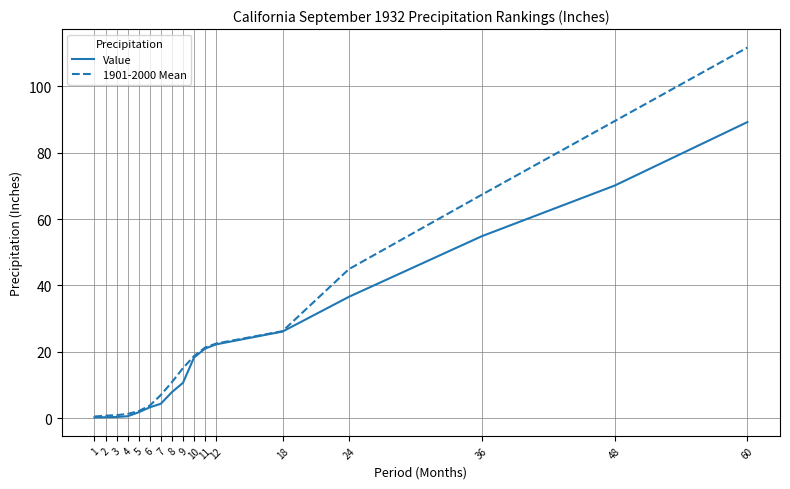

Is the value of Value at 48 greater than the value of 1901-2000 Mean at 8?

Yes